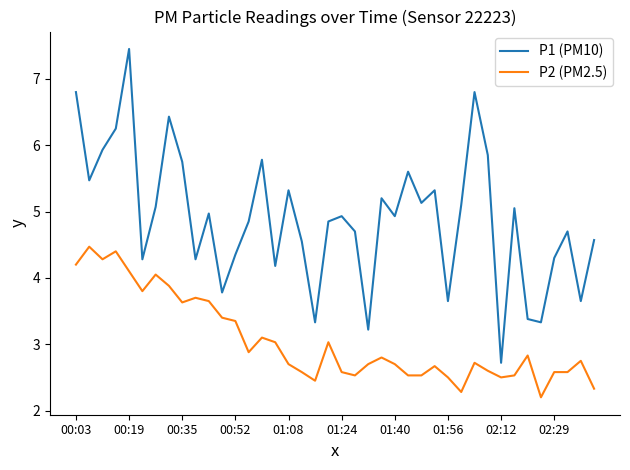

List the series in order of their overall mean, lowest first.

P2 (PM2.5), P1 (PM10)